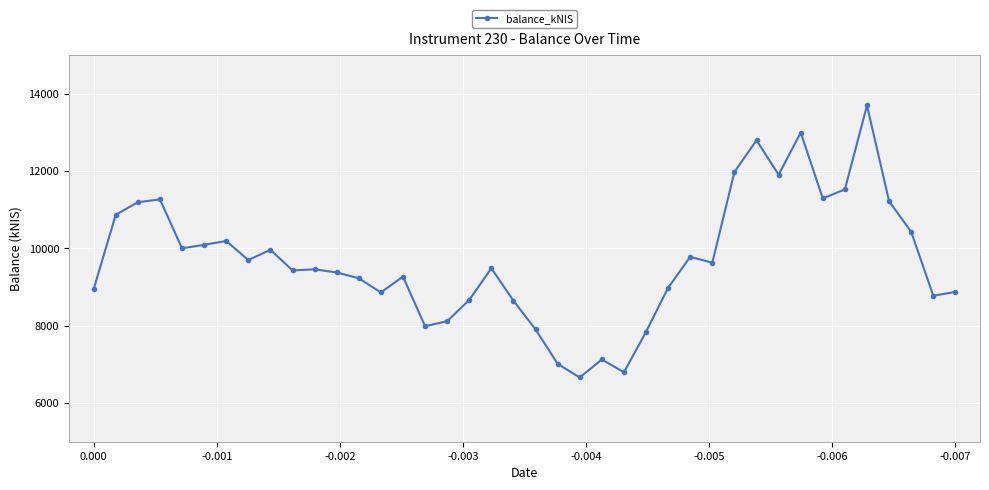

The chart shows a value of 5847.5 at 31. True or false?

False